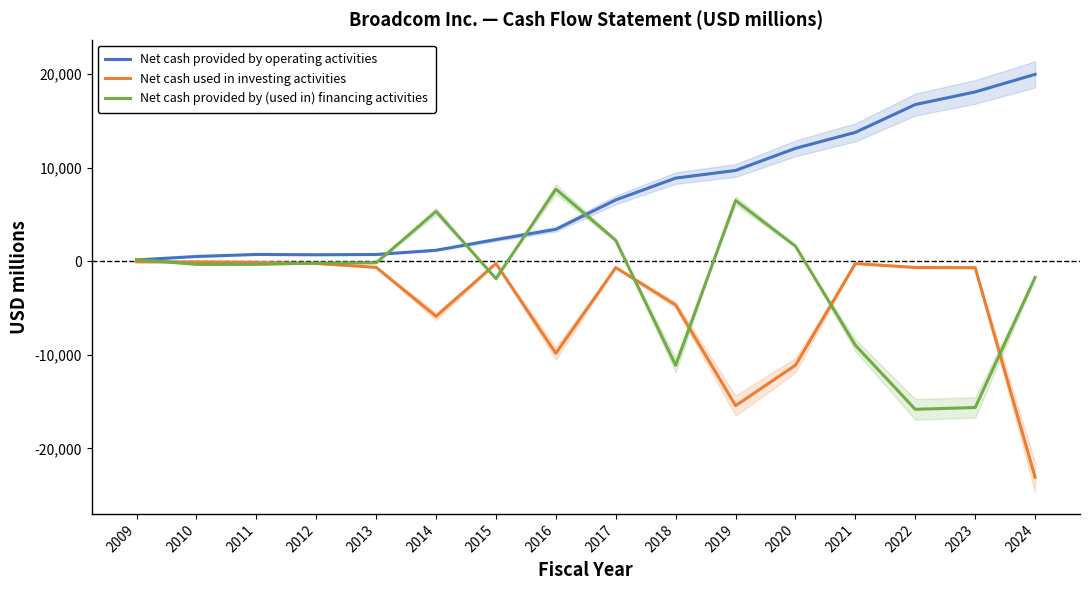

The Net cash used in investing activities series shows -357 at 2012. True or false?

False